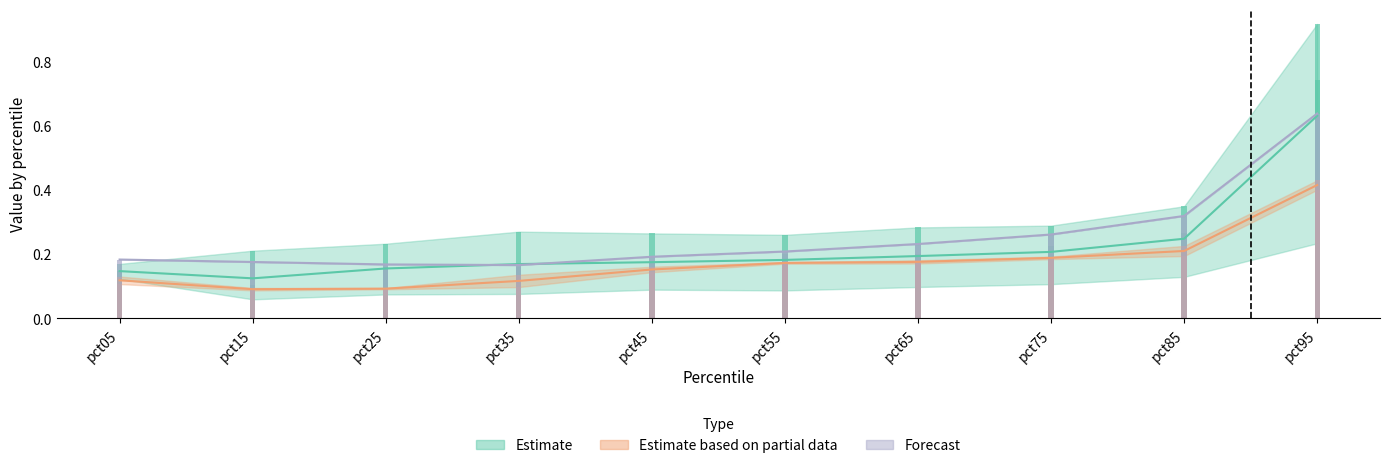

Reading left to right, transcribe all the data shown in this chart.

Jan: pct05=0.1	pct15=0.1	pct25=0.2	pct35=0.2	pct45=0.2	pct55=0.2	pct65=0.2	pct75=0.2	pct85=0.2	pct95=0.6
Apr: pct05=0.1	pct15=0.1	pct25=0.1	pct35=0.1	pct45=0.2	pct55=0.2	pct65=0.2	pct75=0.2	pct85=0.2	pct95=0.4
Jun: pct05=0.2	pct15=0.2	pct25=0.2	pct35=0.2	pct45=0.2	pct55=0.2	pct65=0.2	pct75=0.3	pct85=0.3	pct95=0.6